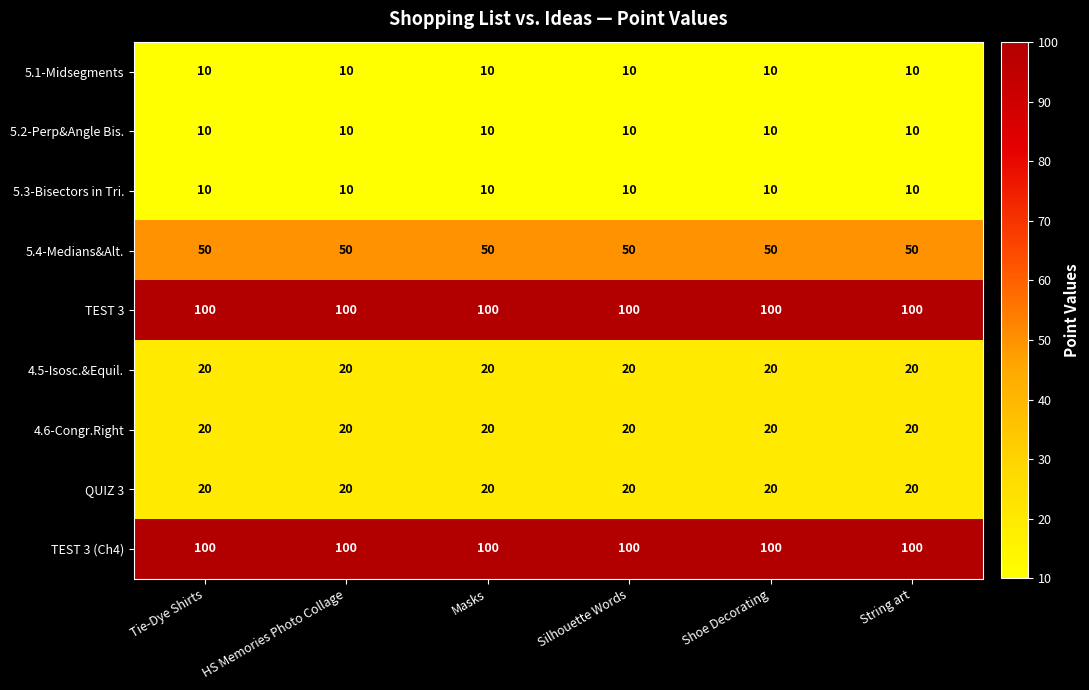

What value does the 5.3-Bisectors in Tri. series have at String art?

10